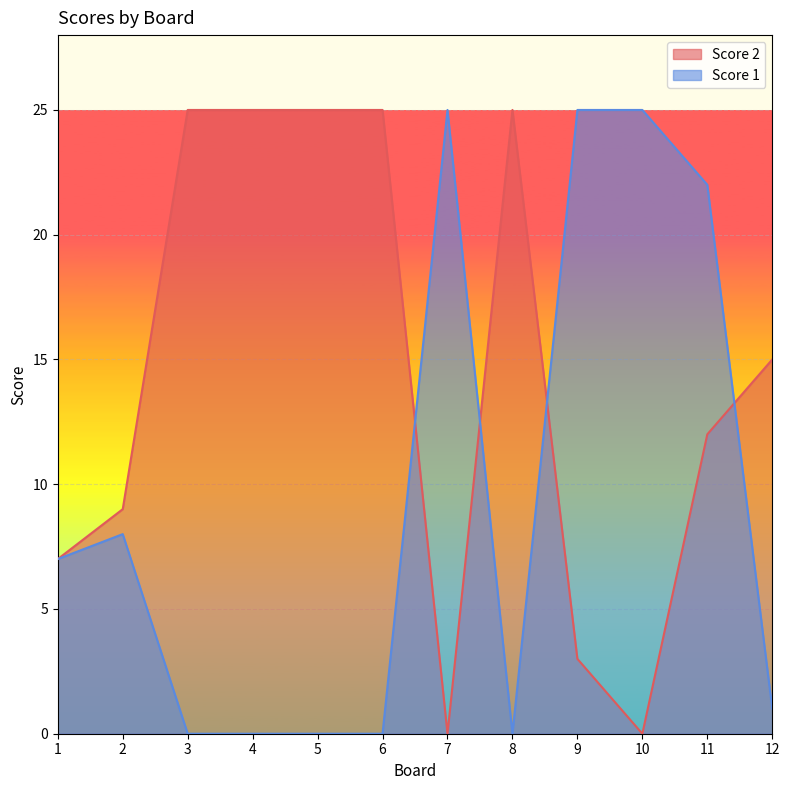

Reading right to left, extract all data points from this chart.

Score 2: 15	12	0	3	25	0	25	25	25	25	9	7
Score 1: 1	22	25	25	0	25	0	0	0	0	8	7